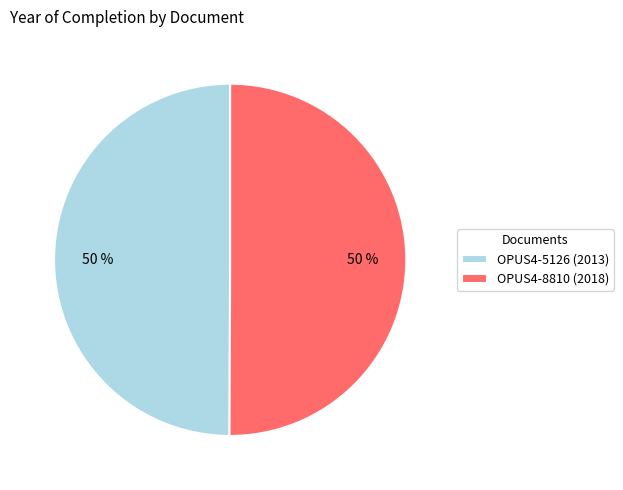

Do OPUS4-8810 and OPUS4-5126 together represent more than half of the pie?

Yes